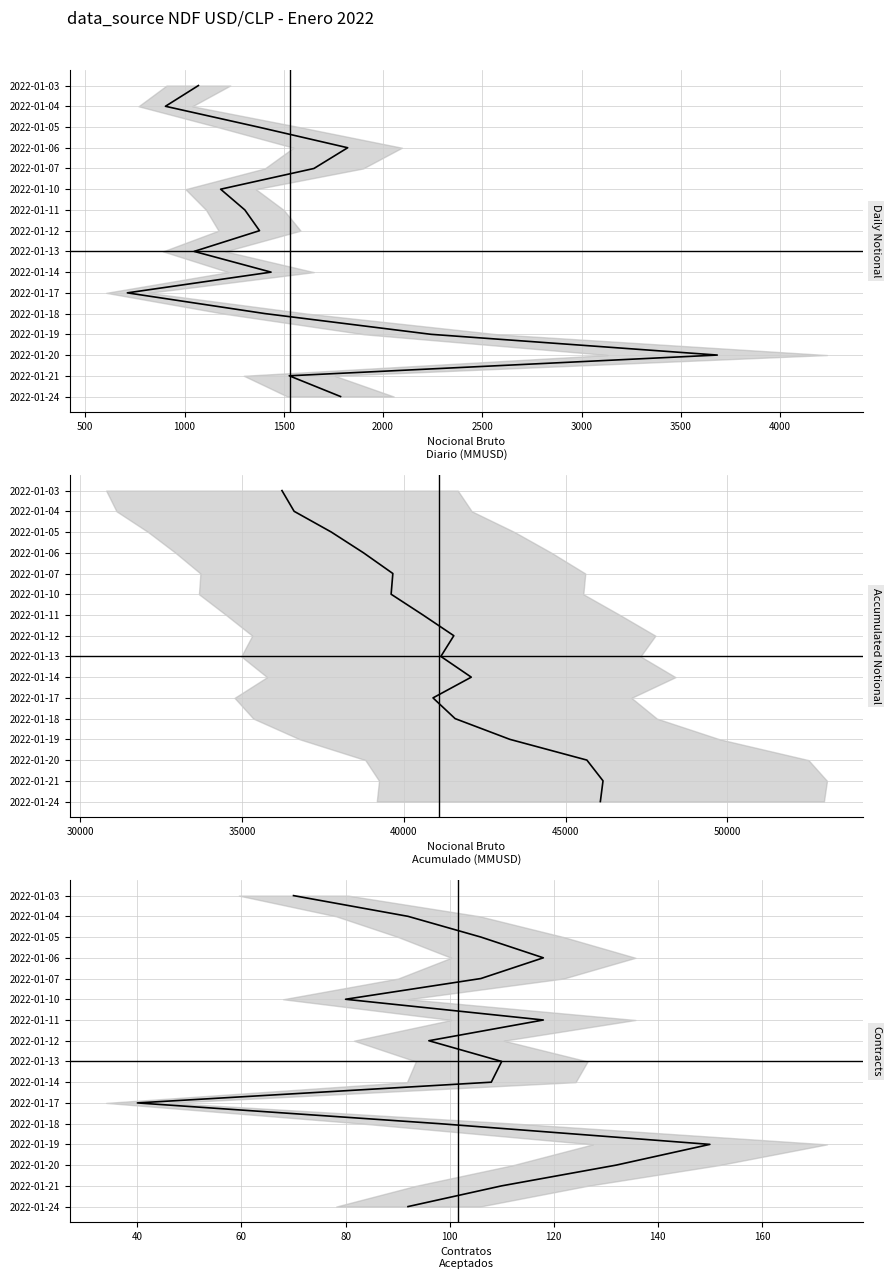

True or false: Contracts Accepted mean and NDF USD/CLP Daily mean intersect in this chart.

False